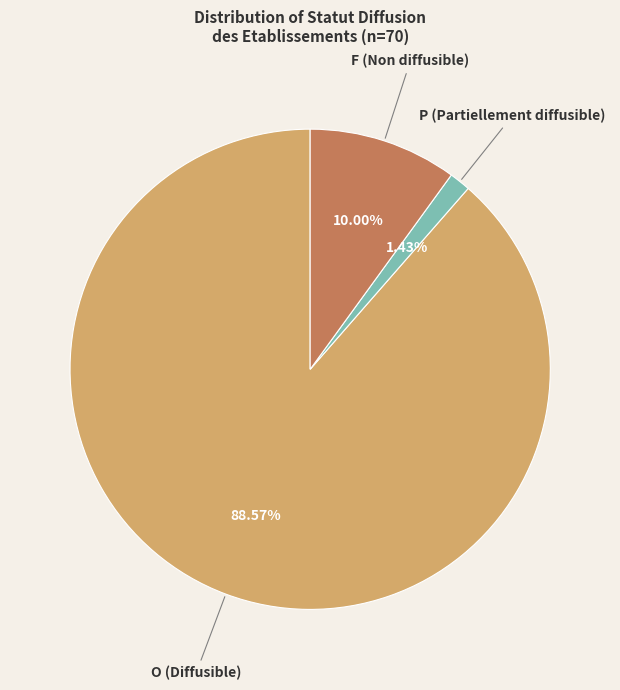

Rank the categories by value from lowest to highest.

P, F, O